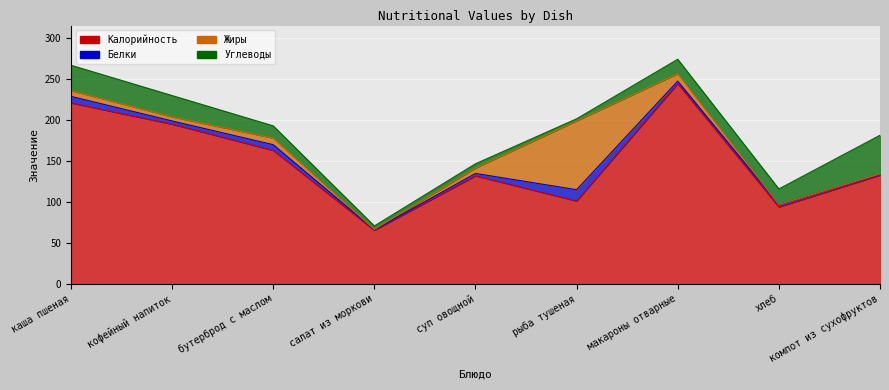

What position from the right is макароны отварные?

3